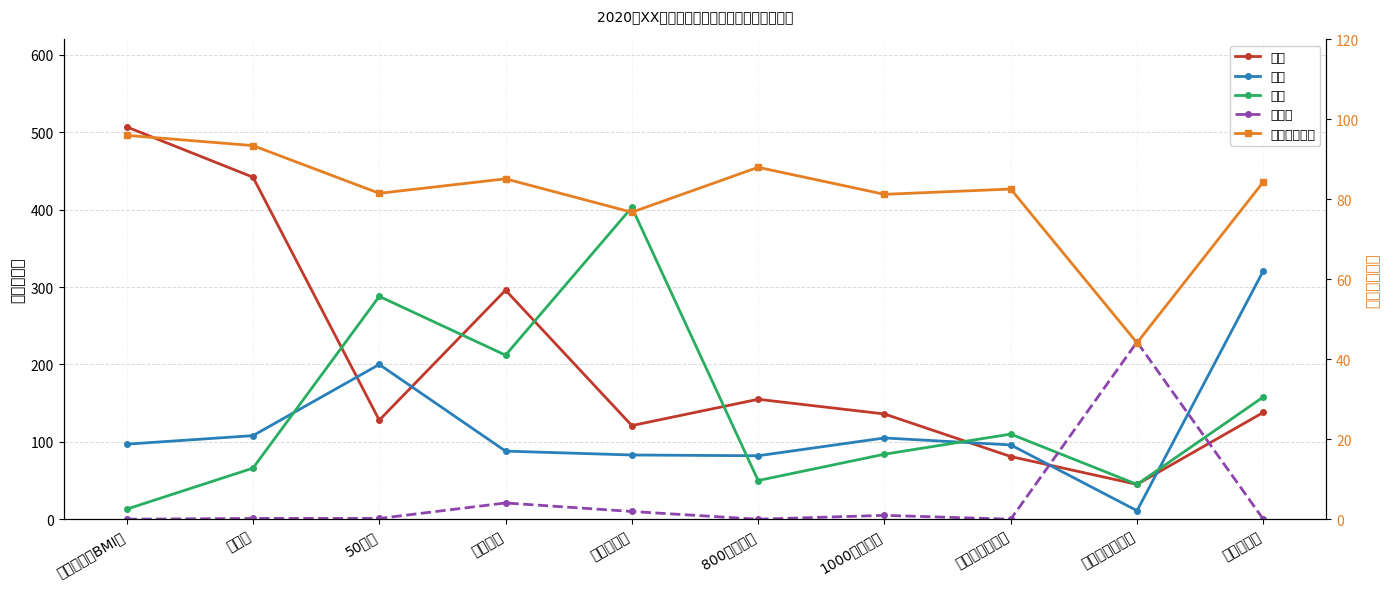

Reading right to left, list all the values displayed in this chart.

优秀: 138.0	45.0	81.0	136.0	155.0	121.0	296.0	128.0	442.0	507.0
良好: 321.0	11.0	96.0	105.0	82.0	83.0	88.0	200.0	108.0	97.0
及格: 158.0	45.0	110.0	84.0	50.0	403.0	212.0	288.0	66.0	13.0
不及格: 0.0	229.0	0.0	5.0	0.0	10.0	21.0	1.0	1.0	0.0
平均分（分）: 84.4	44.1	82.6	81.3	88.0	76.8	85.1	81.5	93.5	96.0